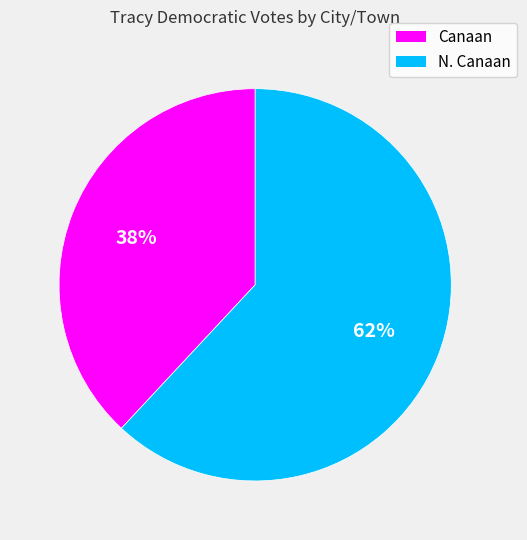

Which category has the smallest portion of the pie?

Canaan